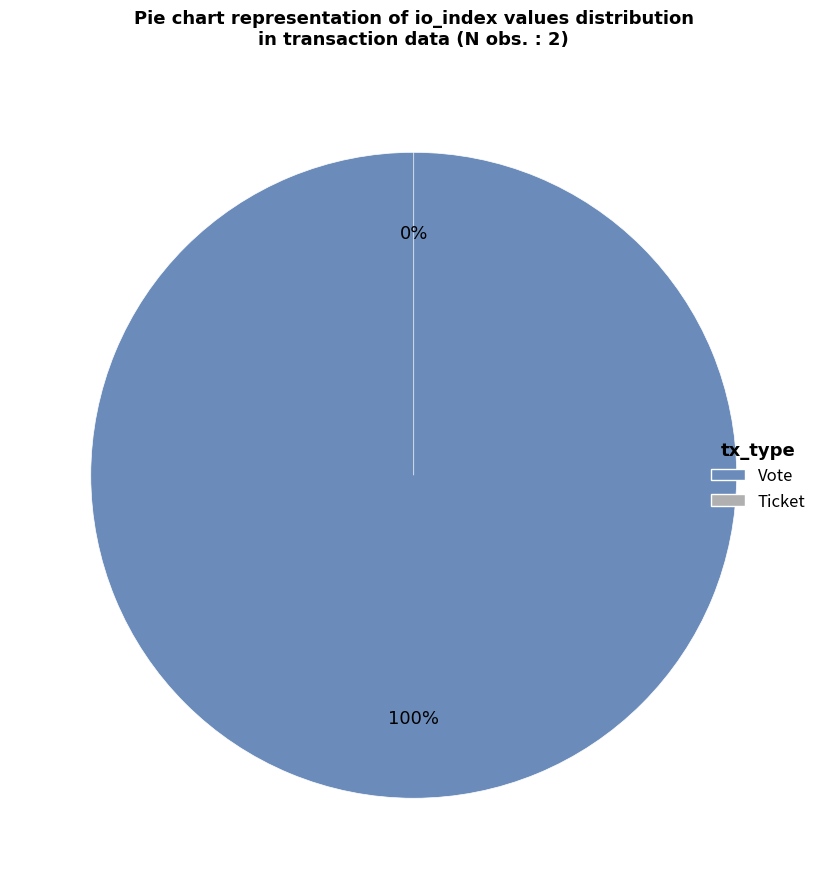

Count the number of slices in the pie.

2